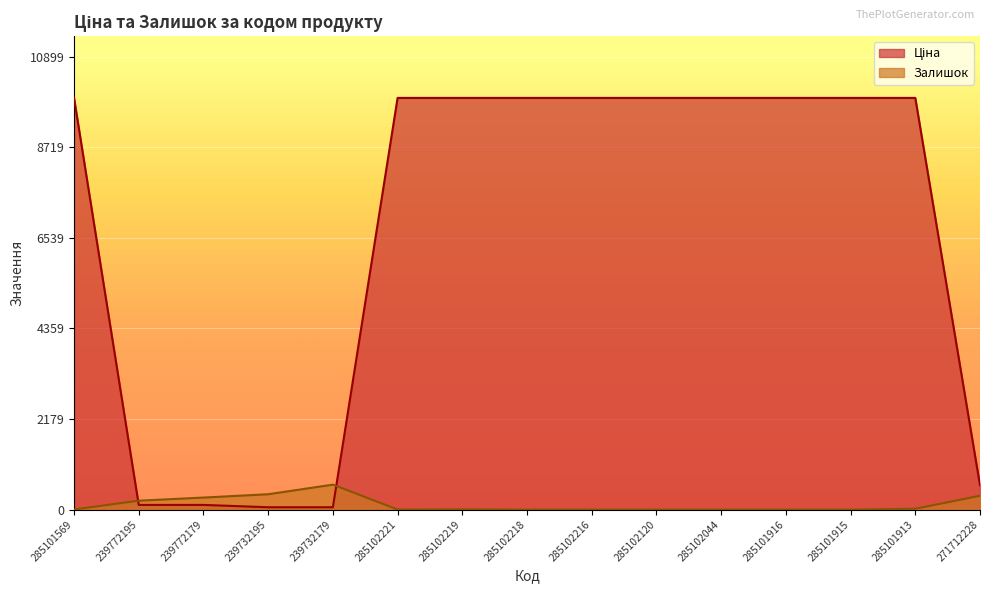

What are all the series names shown in the legend?

Ціна, Залишок